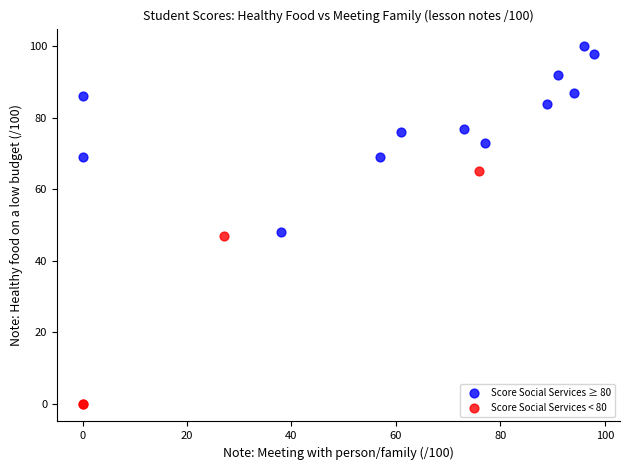

Which series reaches the minimum Y coordinate?

Score Social Services < 80